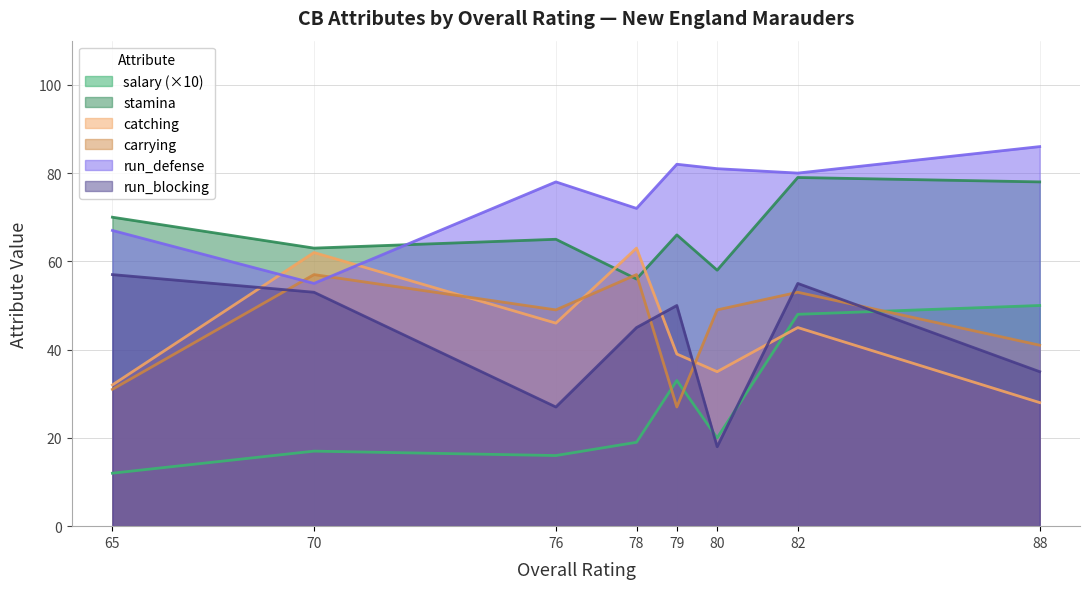

What is the maximum value shown in the chart?

86